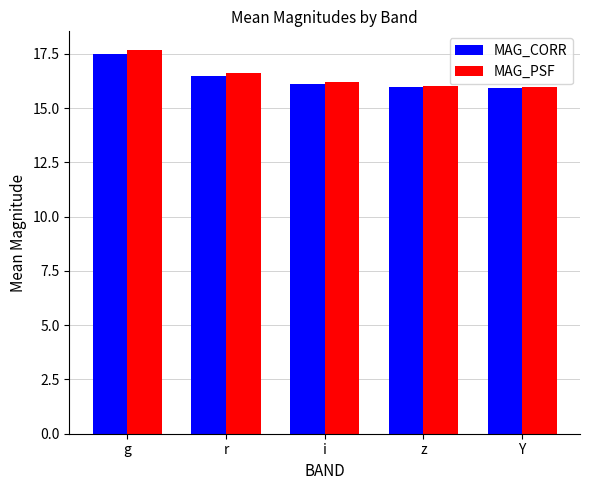

True or false: MAG_CORR has a value of 16.5 at r.

True